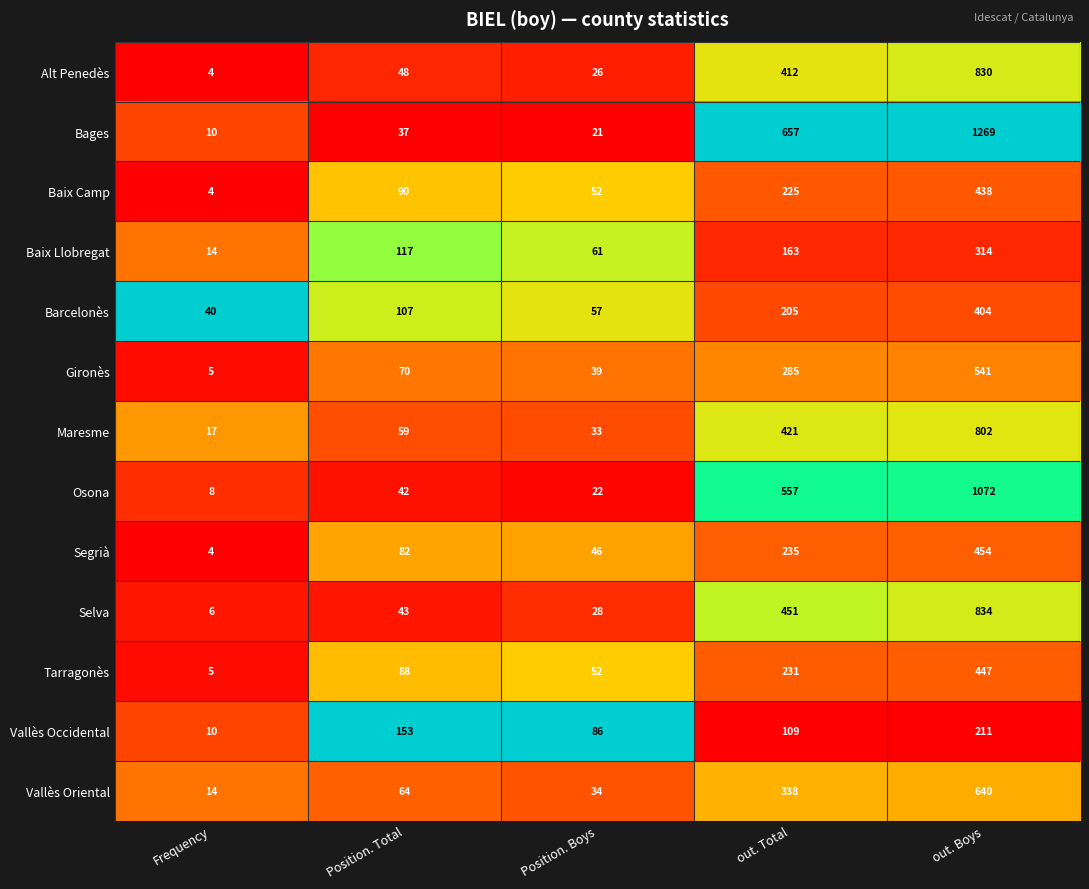

Is it true that Segrià equals 46 at Position. Boys?

True